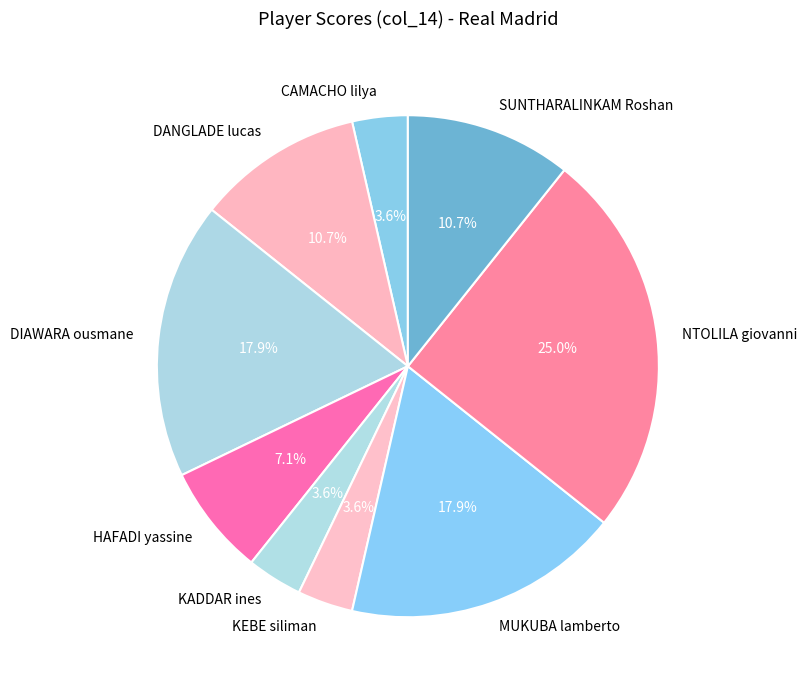

Which slice is the largest?

NTOLILA giovanni